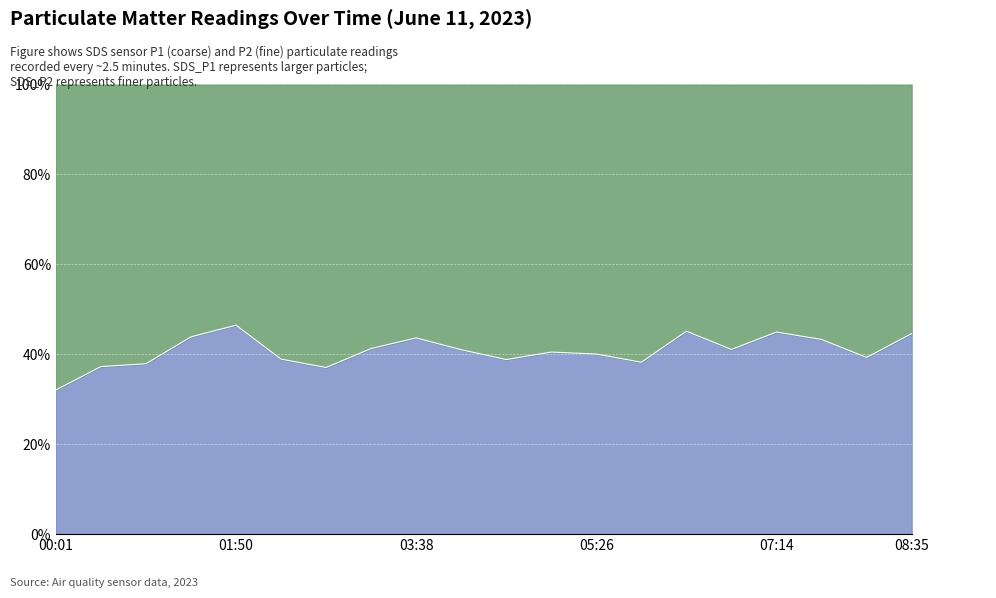

What is the total value across all series at 07:14?

100.0